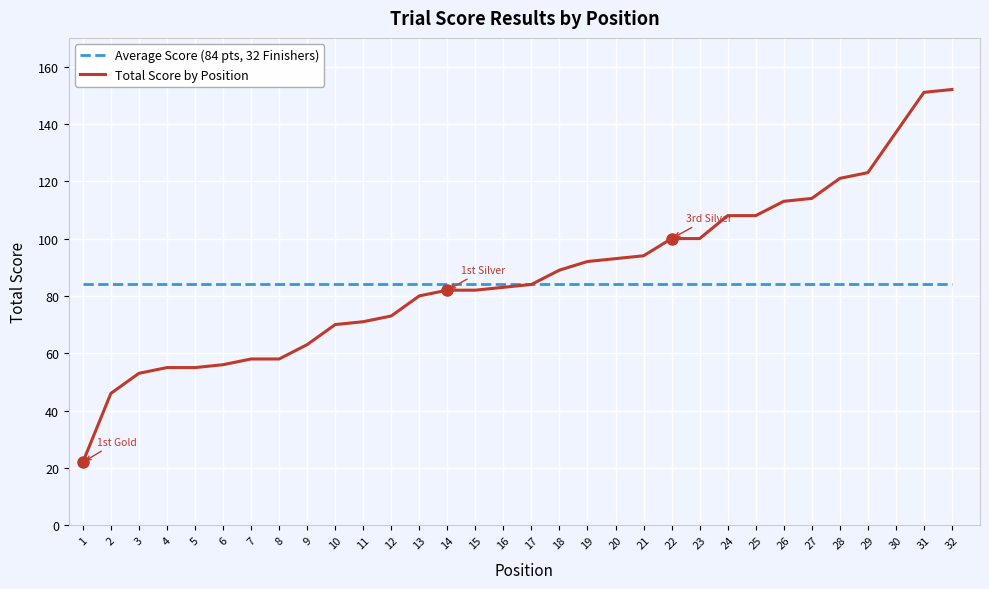

Which series has the largest range (max minus min)?

Total Score by Position